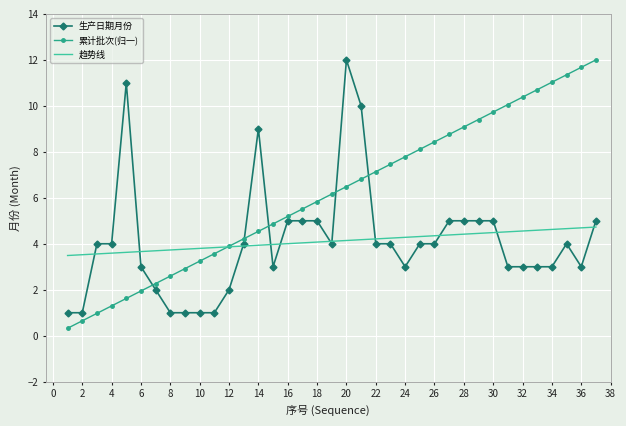

What is the highest value of the 生产日期月份 series?

12.0